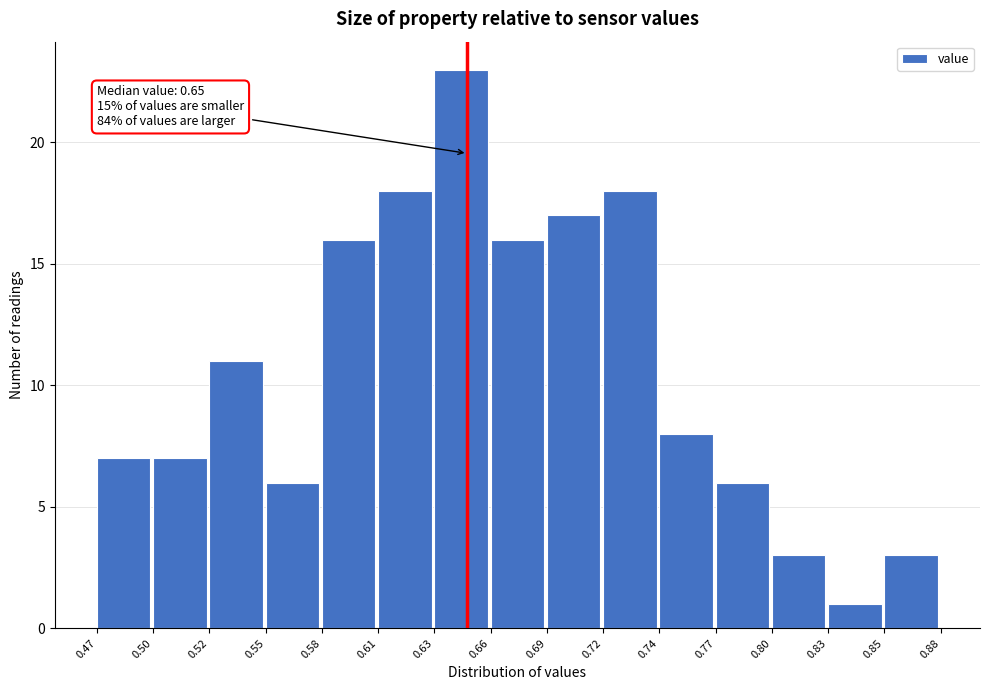

Reading right to left, extract all data points from this chart.

3	1	3	6	8	18	17	16	23	18	16	6	11	7	7